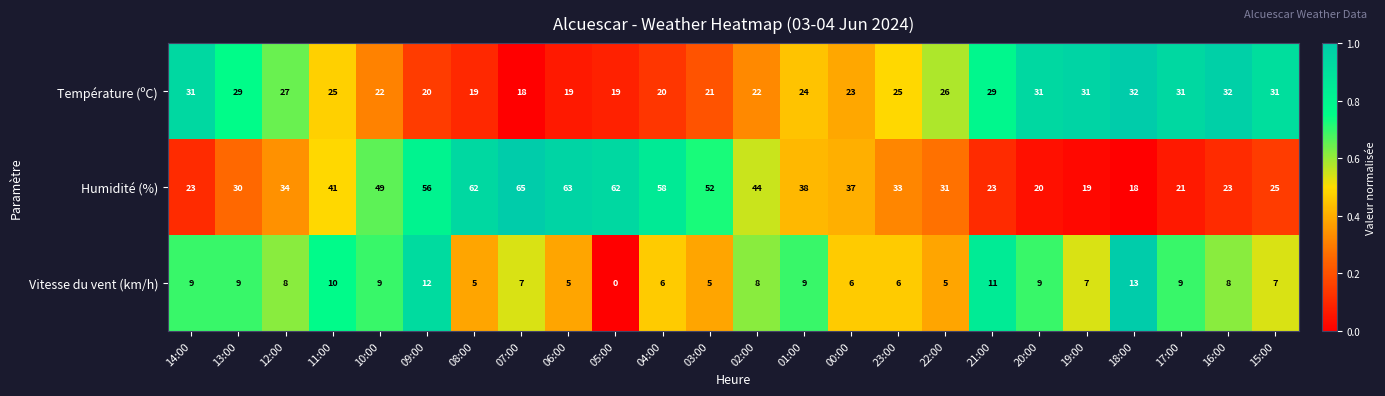

What is the total value across all series at 21:00?

63